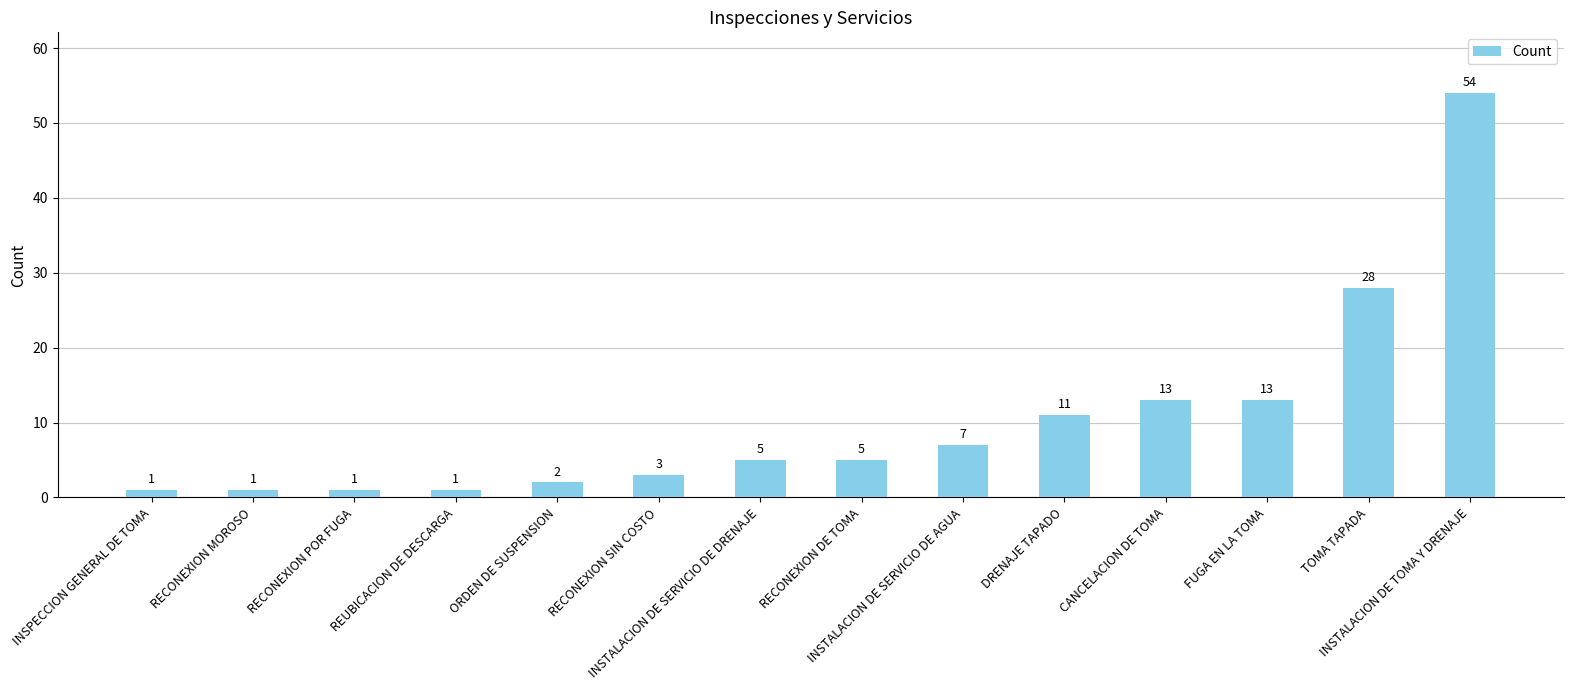

What position from the right is DRENAJE TAPADO?

5